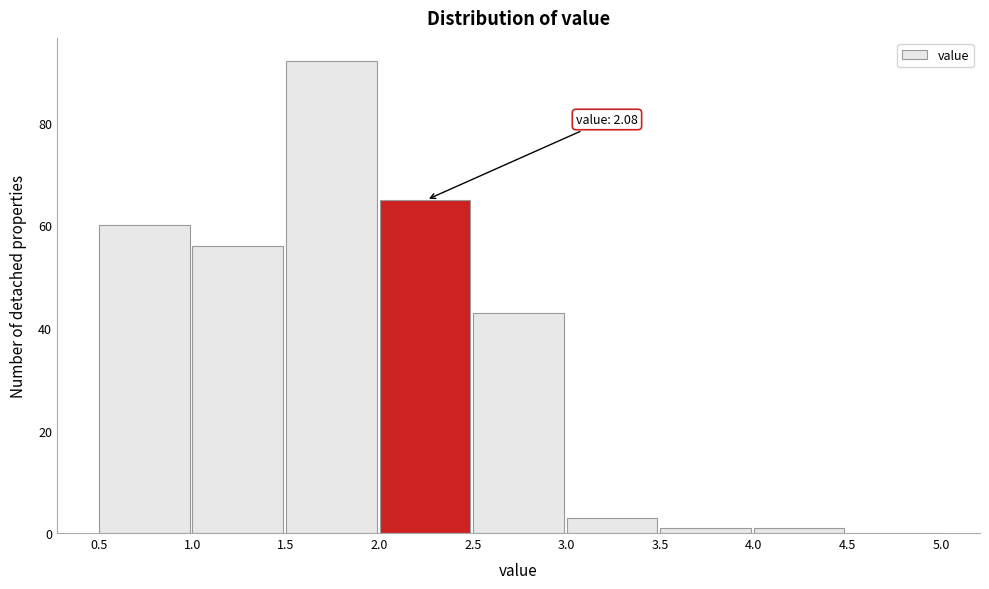

Which range on the x-axis has the tallest bar?

1.5 to 2.0